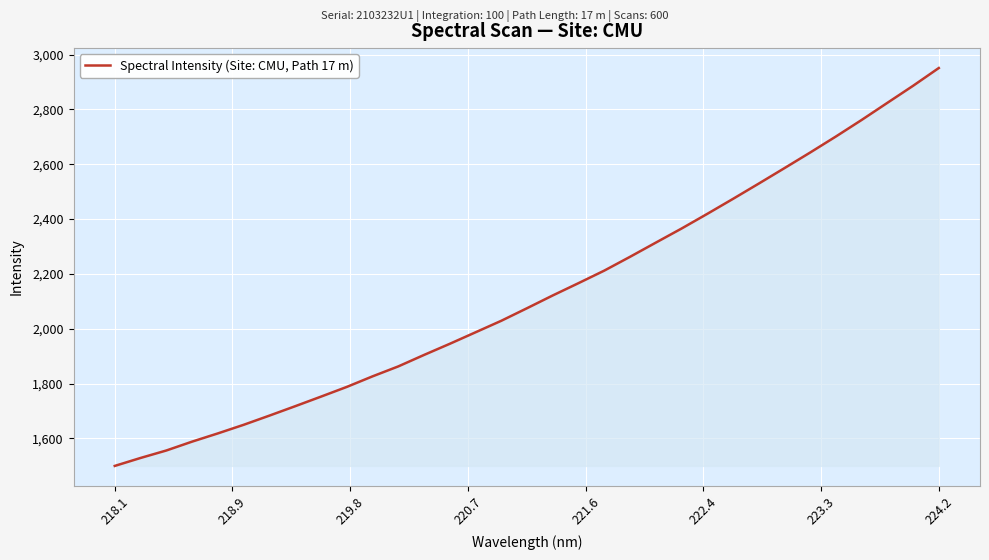

What is the maximum value shown in the chart?

2951.2